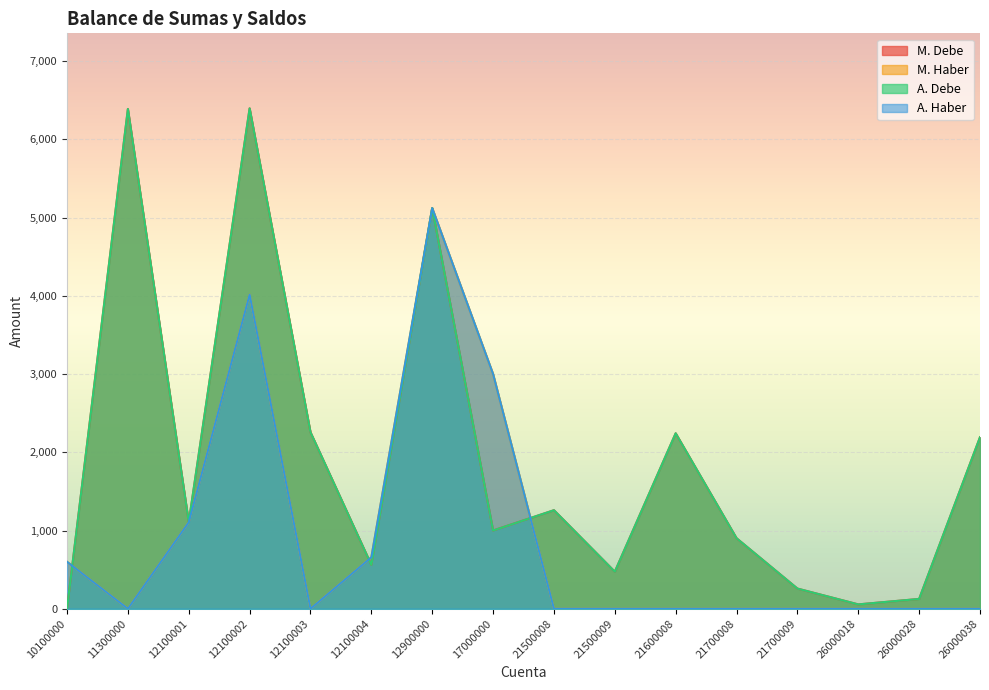

At how many categories does at least one series exceed 2236?

6